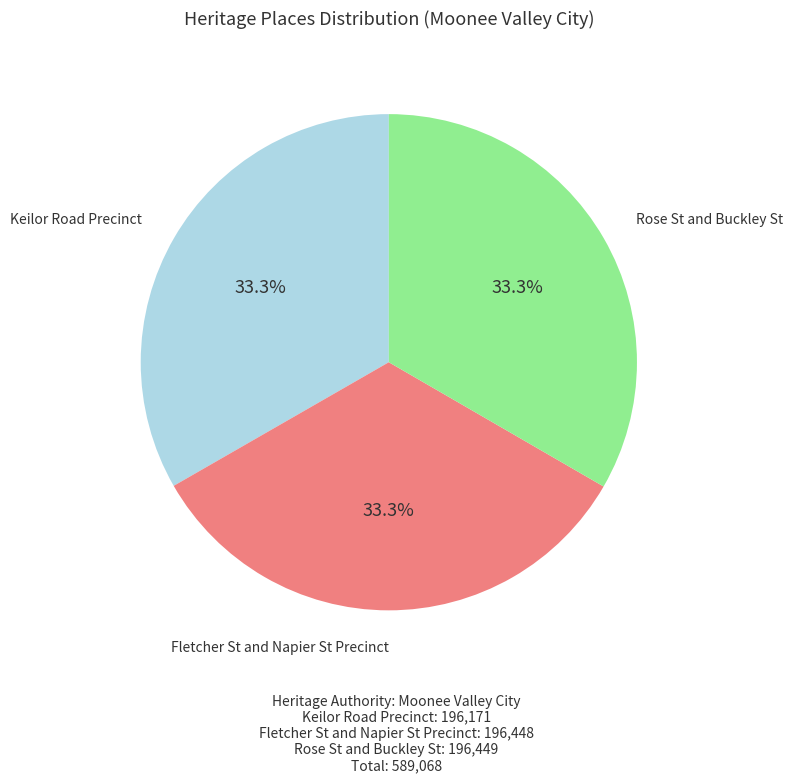

To the nearest percent, what portion does Keilor Road Precinct represent?

33%